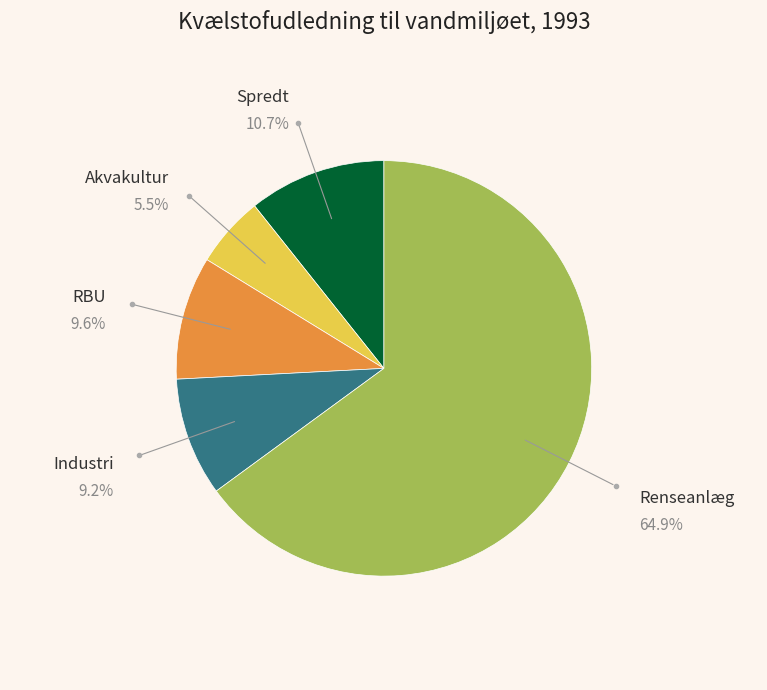

Which category accounts for the majority?

Renseanlæg